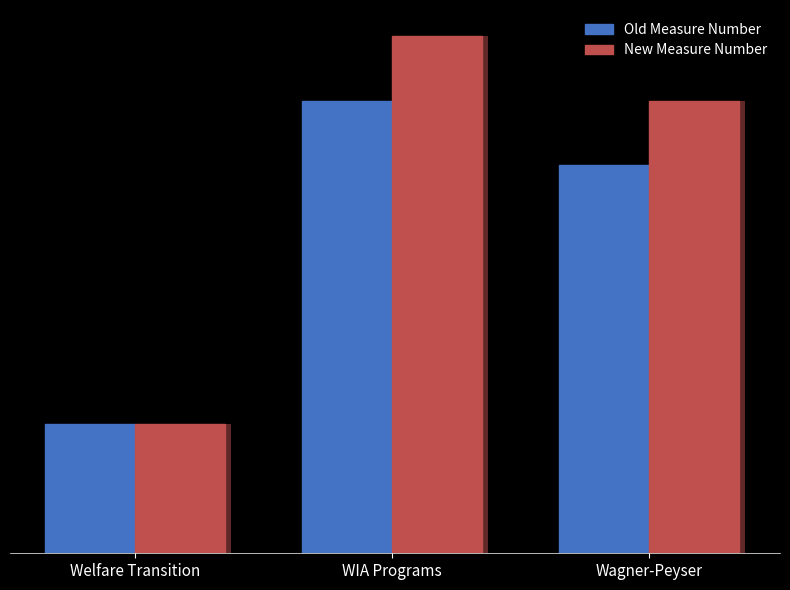

Are the bars grouped side by side (vs. stacked)?

Yes